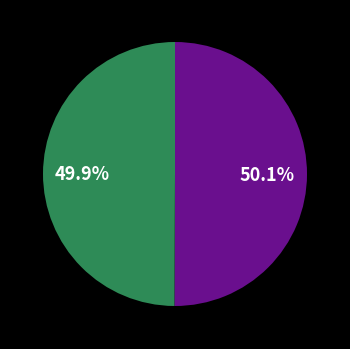

Does any single category account for the majority?

Yes